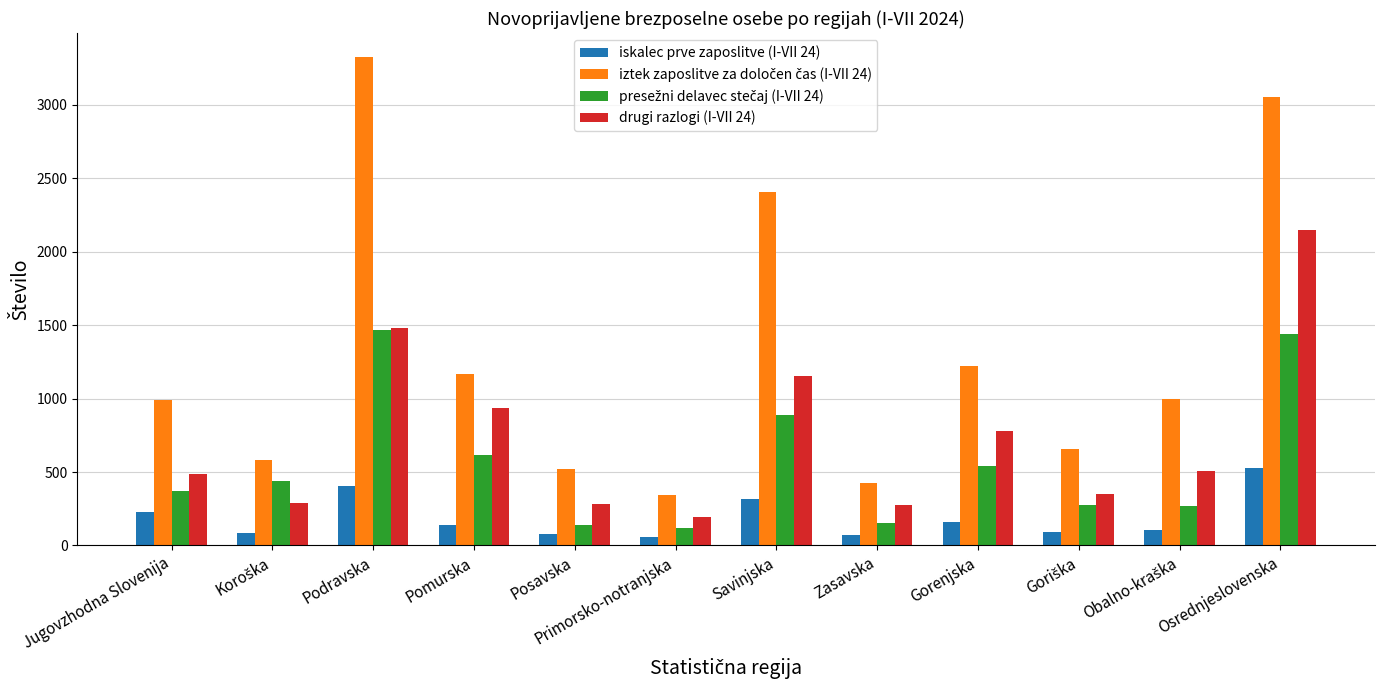

At how many categories does at least one series exceed 493?

10